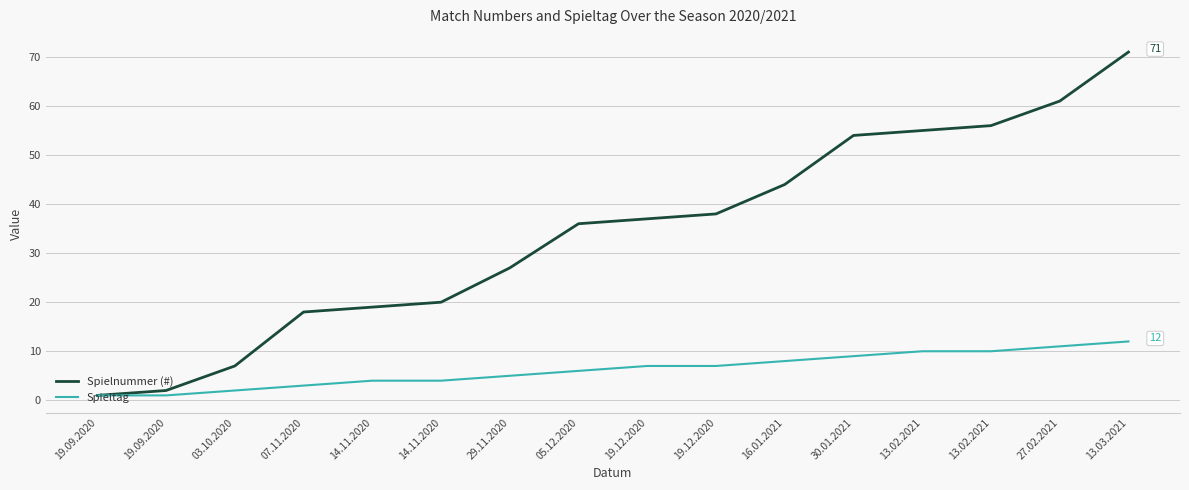

What are all the series names shown in the legend?

Spielnummer (#), Spieltag